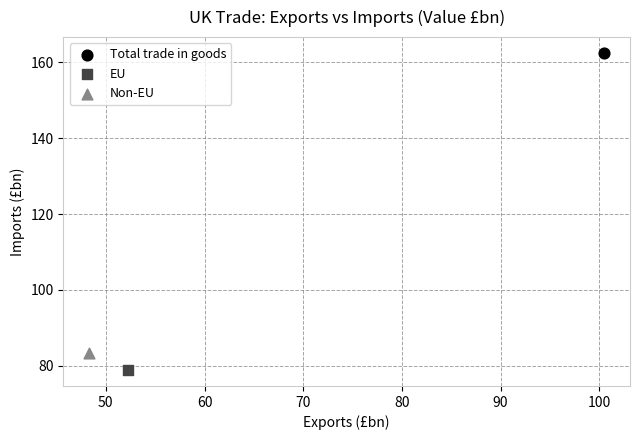

Which series contains the highest Y value?

Total trade in goods